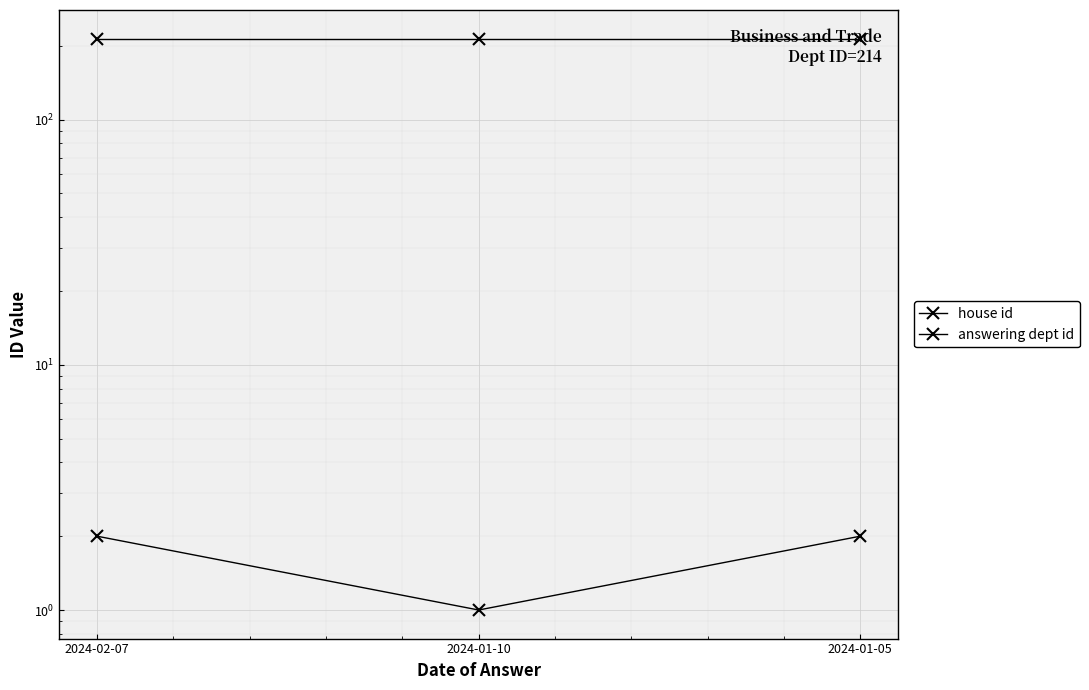

What is the value of the house id point at the 1st from the left?

2